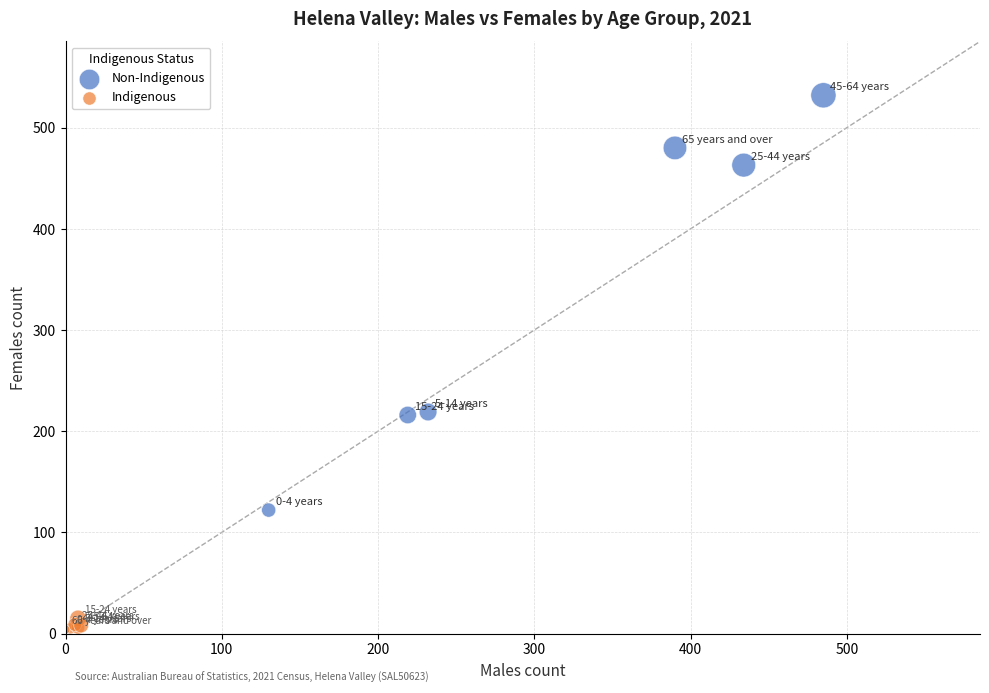

Which series reaches the maximum Y coordinate?

Non-Indigenous